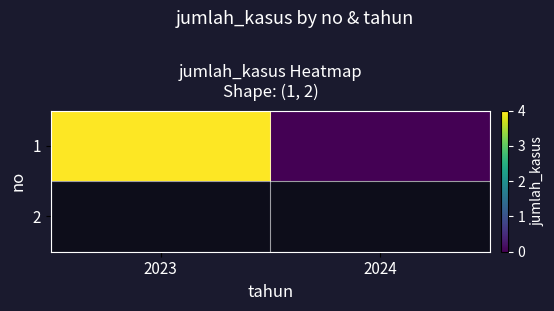

What is the difference between the maximum and minimum values?

4